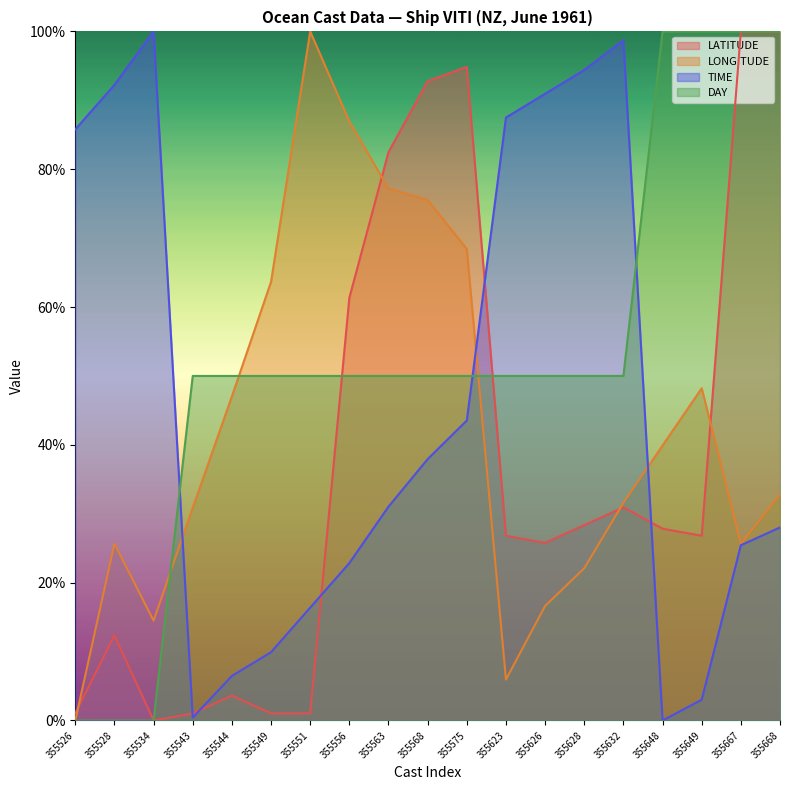

Between 355526 and 355534, which series saw the biggest shift?

LONGITUDE